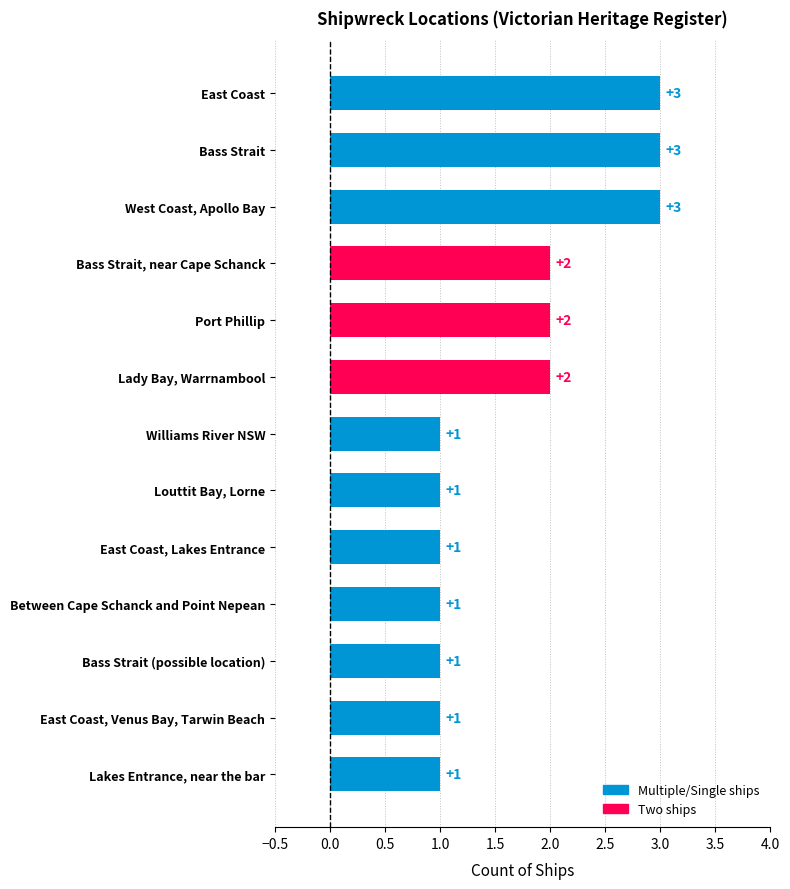

The chart shows a value of 1 at Bass Strait. True or false?

False